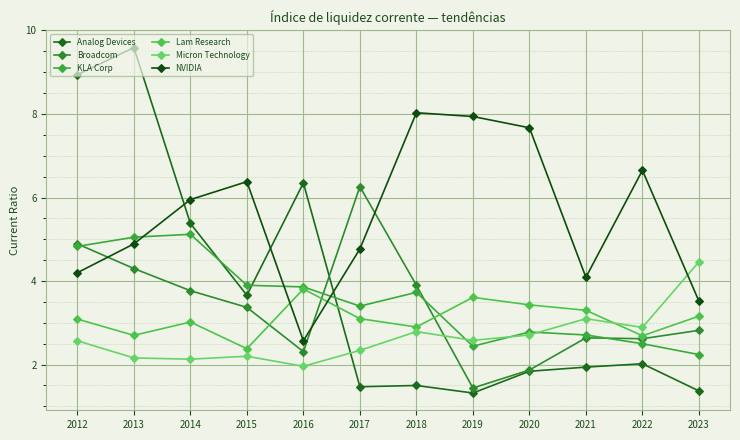

How many data points in KLA Corp are less than 3?

5